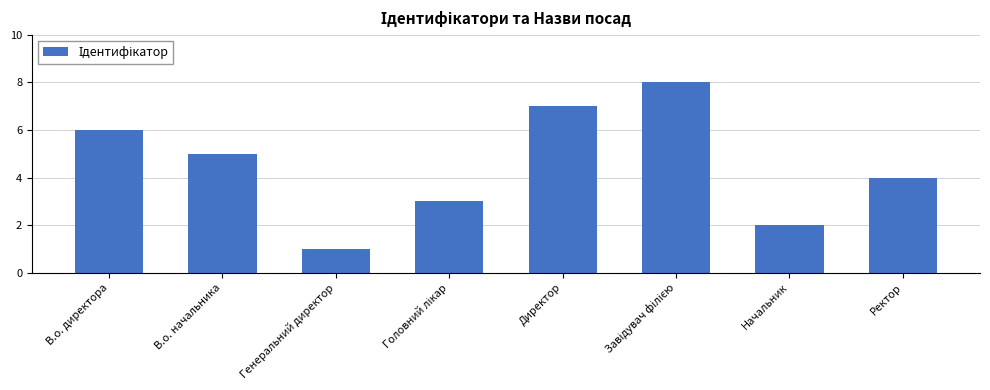

What is the difference between the second highest and second lowest values?

5